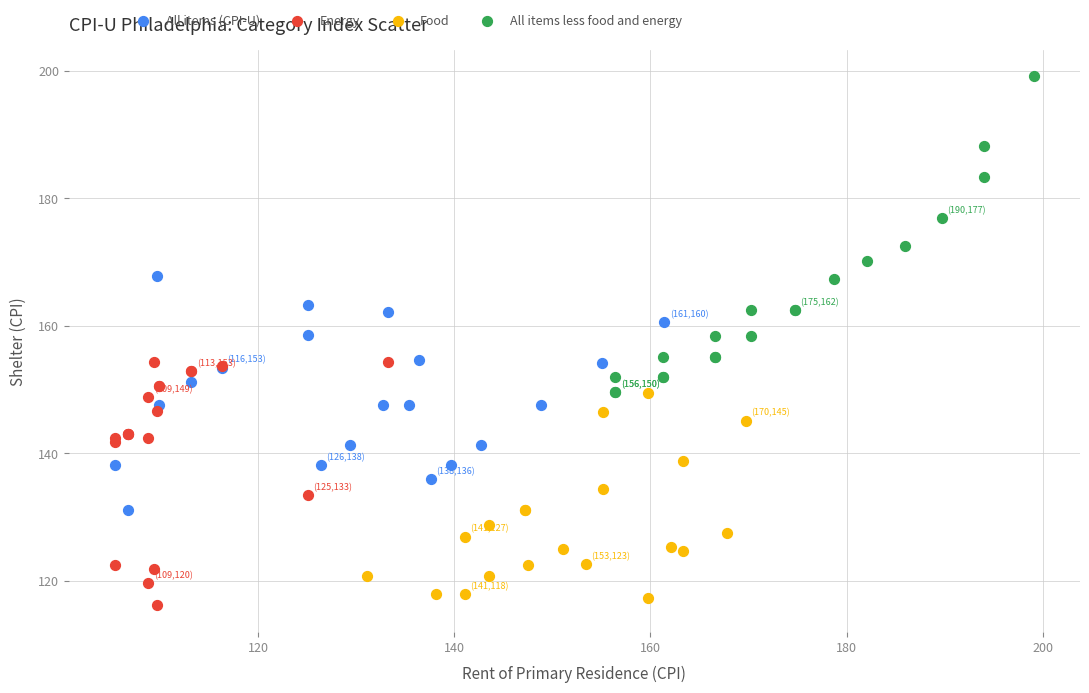

What are all the series names shown in the legend?

All items (CPI-U), Energy, Food, All items less food and energy